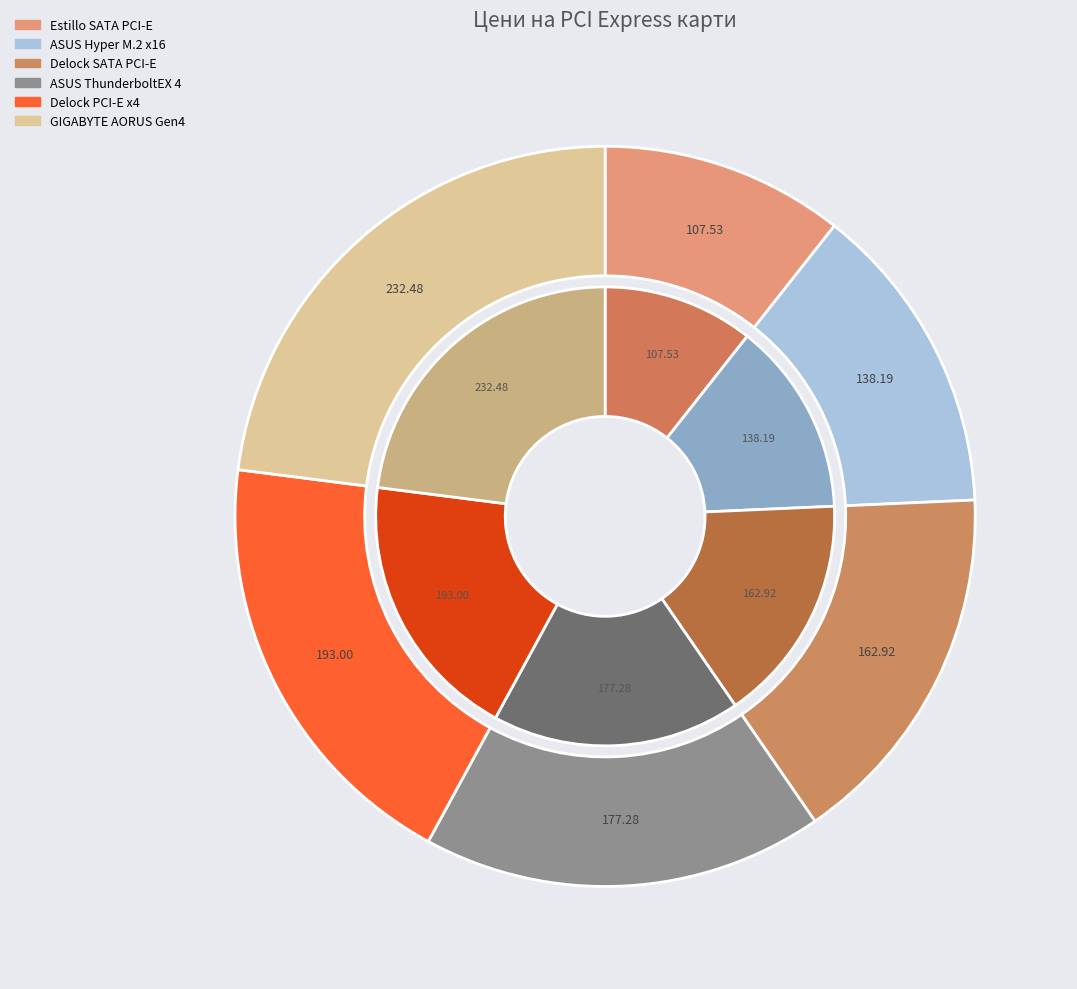

Approximately how many times larger is the value at Карта ASUS Hyper M.2 x16 Gen 4 Card compared to Контролер Delock SATA PCI Express Card?

0.8